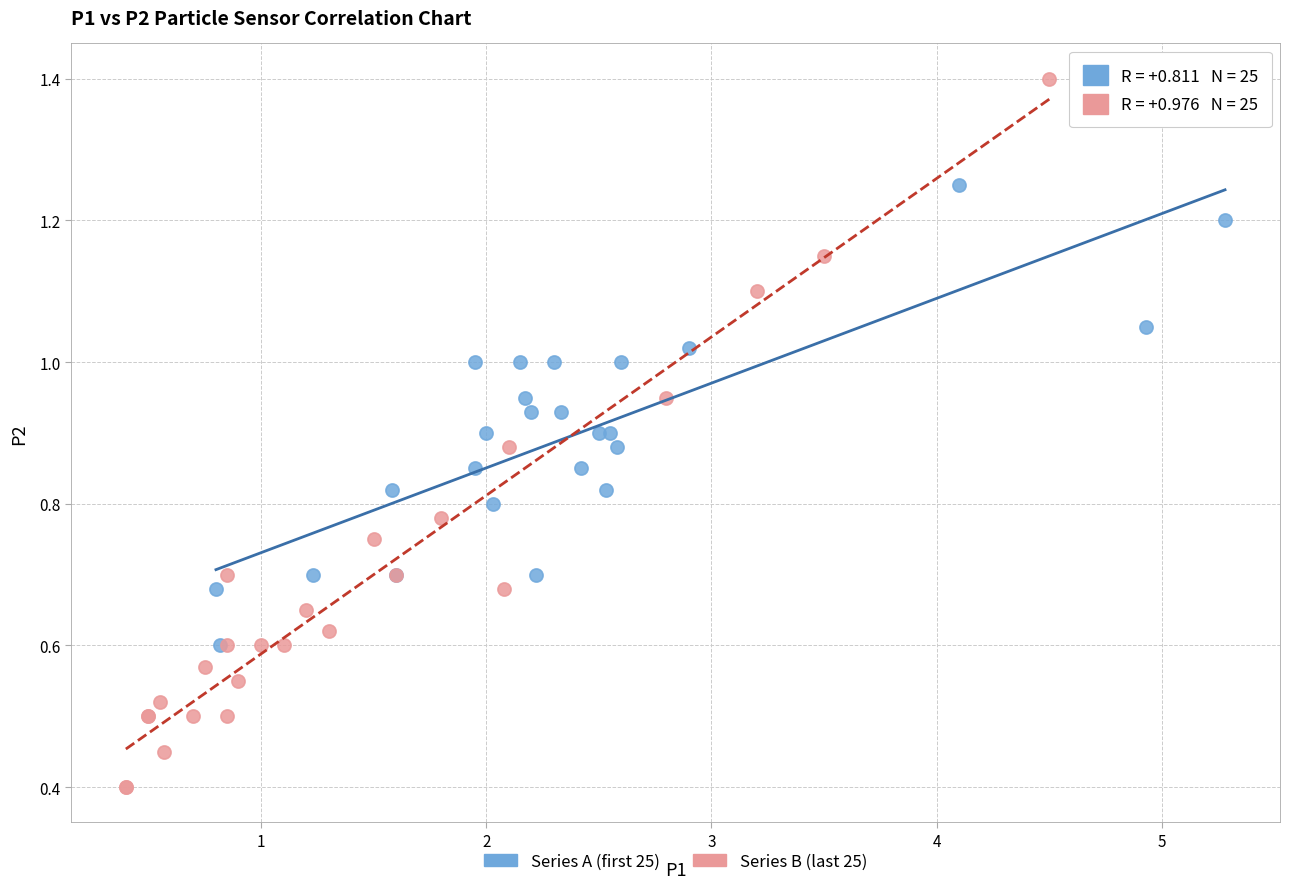

Which series reaches the maximum Y coordinate?

Series B (last 25)